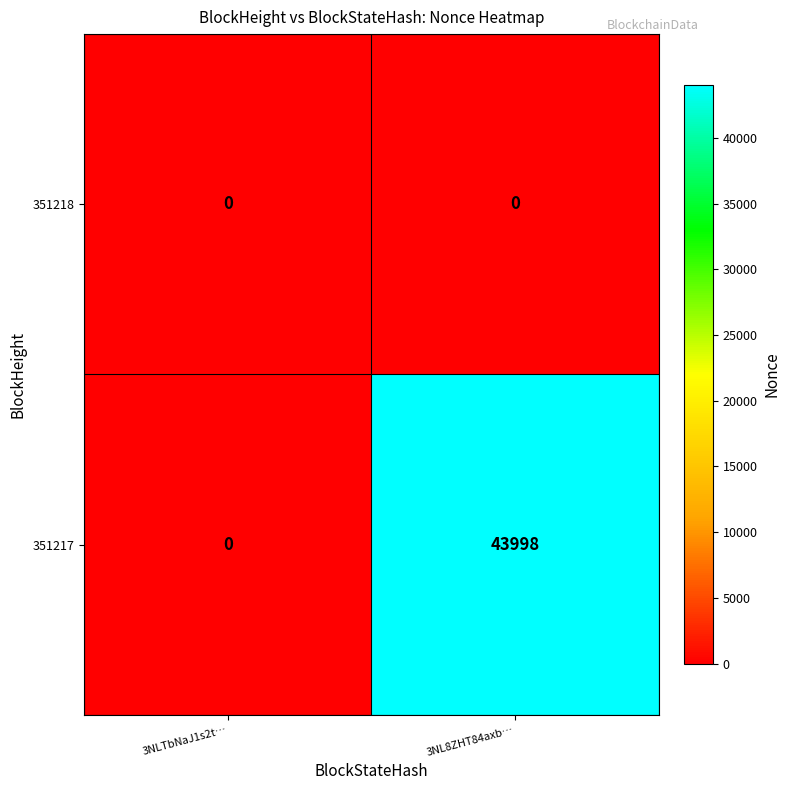

Reading left to right, list all the values displayed in this chart.

351218: 0	0
351217: 0	43998